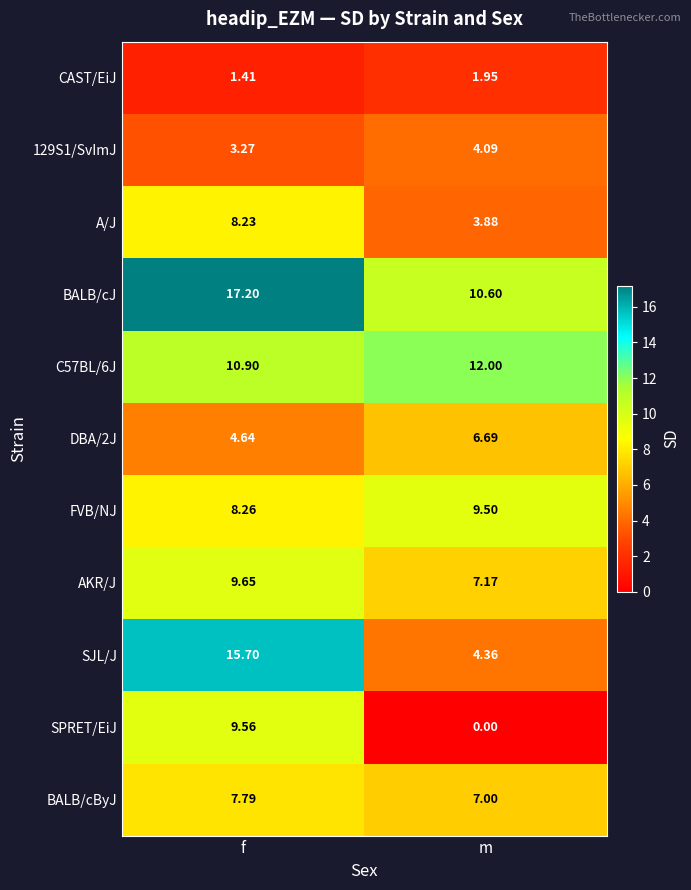

Between f and m, which series saw the biggest shift?

SJL/J